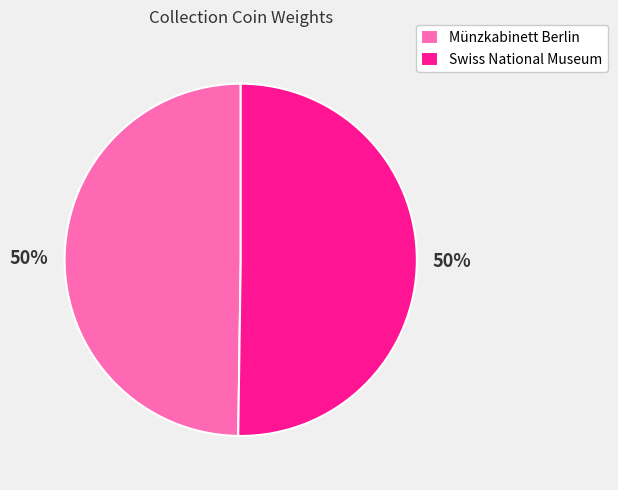

How many segments does this pie chart have?

2